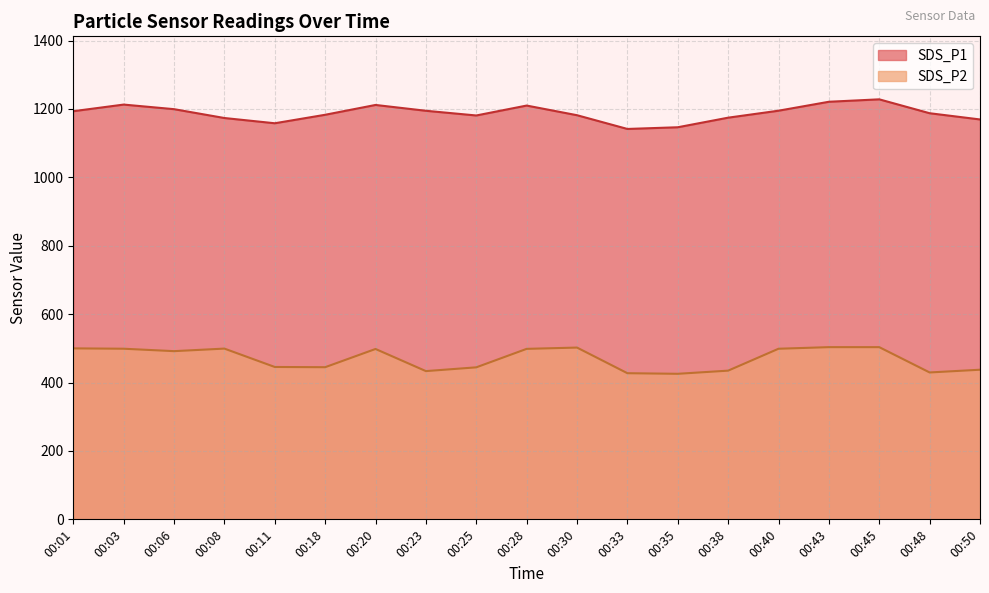

True or false: SDS_P1 has a value of 675.3 at 00:08.

False